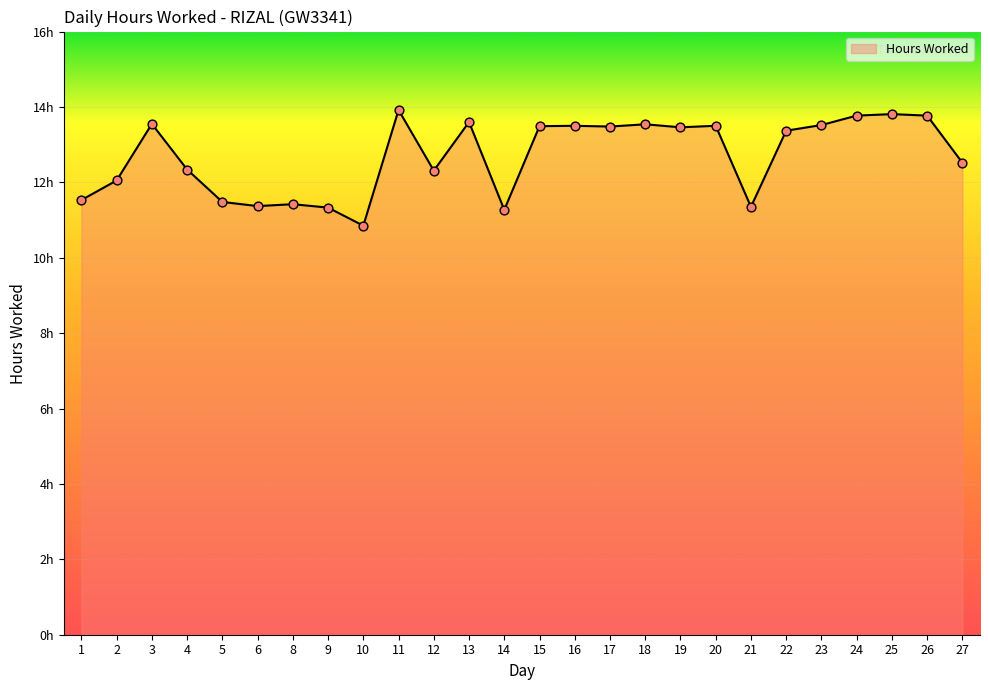

What is the change in value from 4 to 21?

-1.0